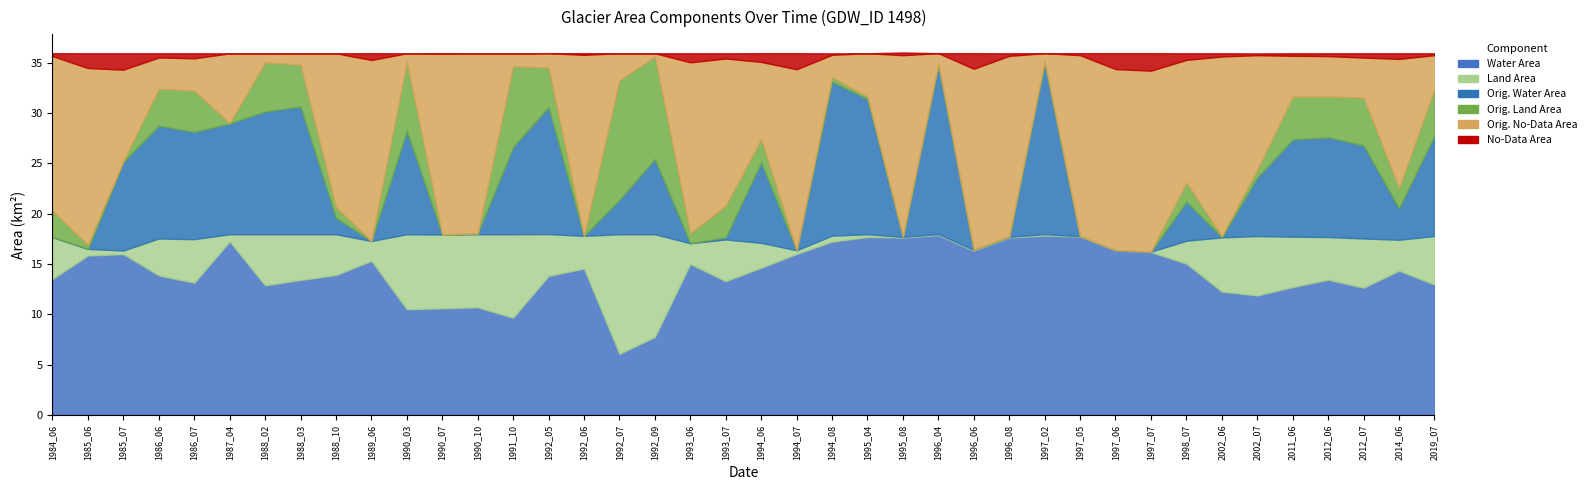

At 1991_10, list the series in order from largest to smallest.

waterArea, origWaterArea, landArea, origlandArea, origNoDataArea, noDataArea